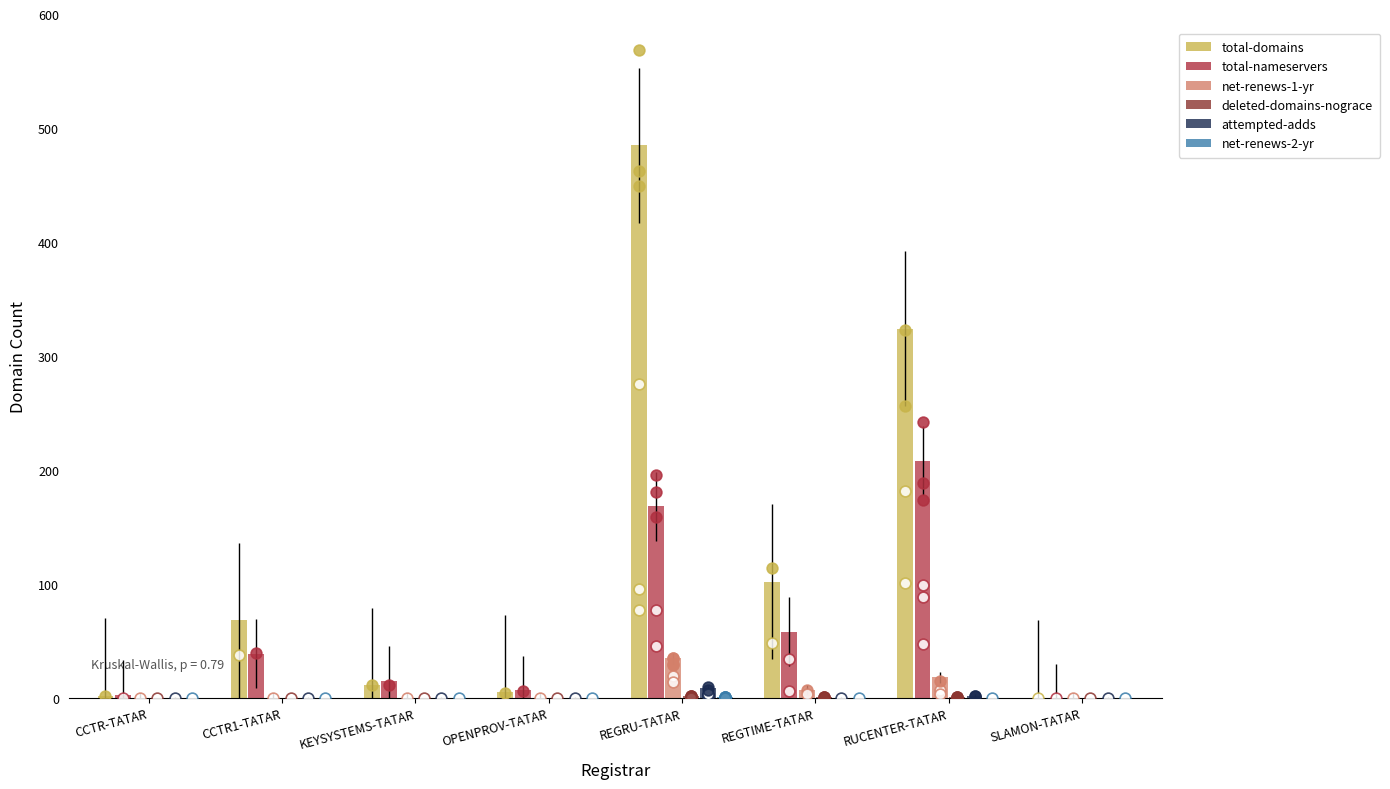

Is the value of net-renews-2-yr at SLAMON-TATAR greater than the value of total-domains at OPENPROV-TATAR?

No